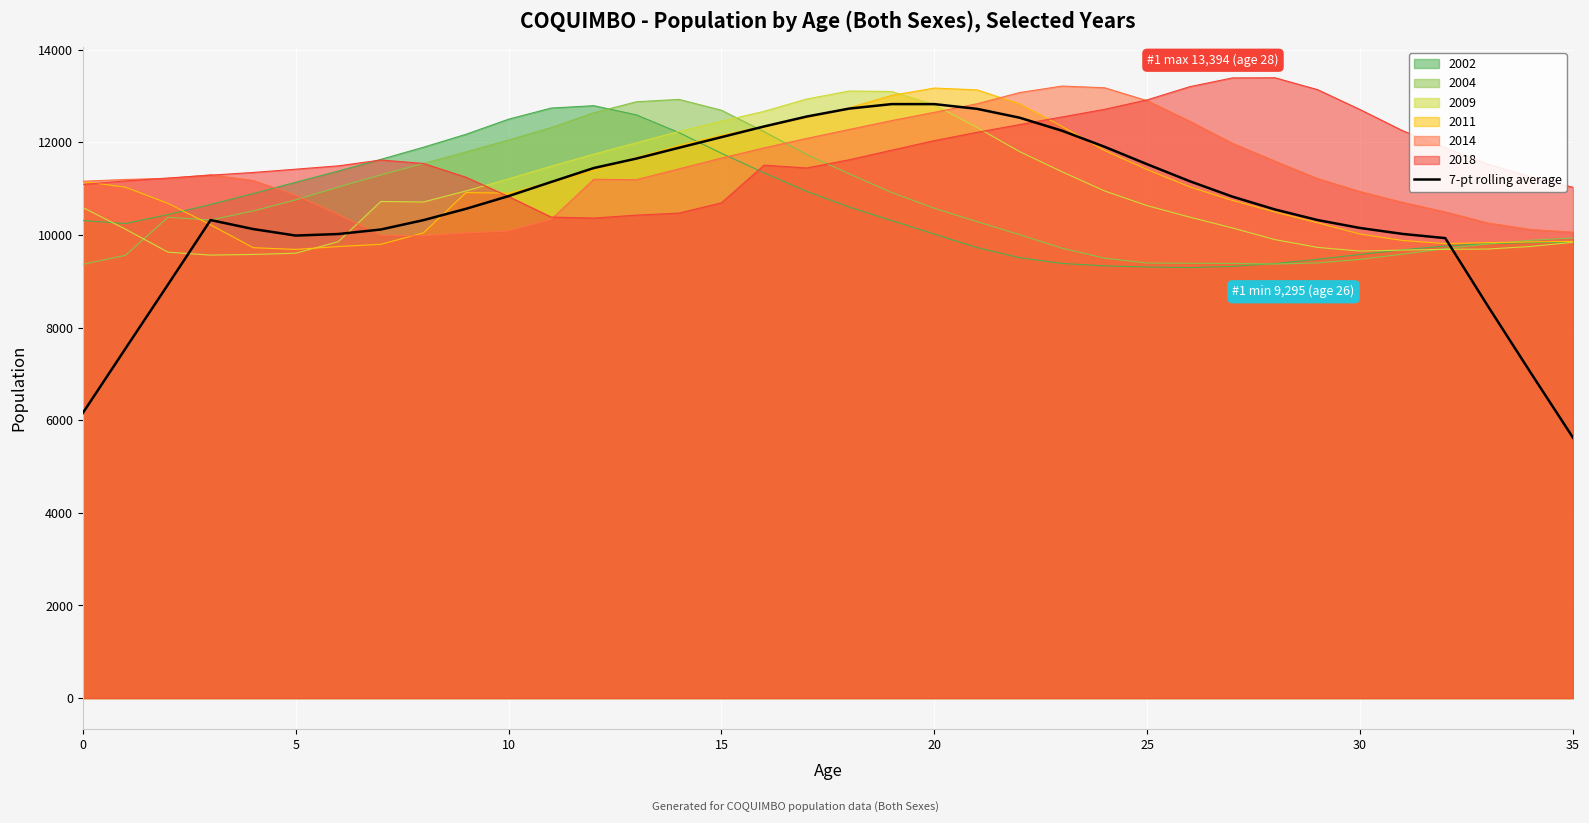

Read the 2004 value at 35.

9936.0